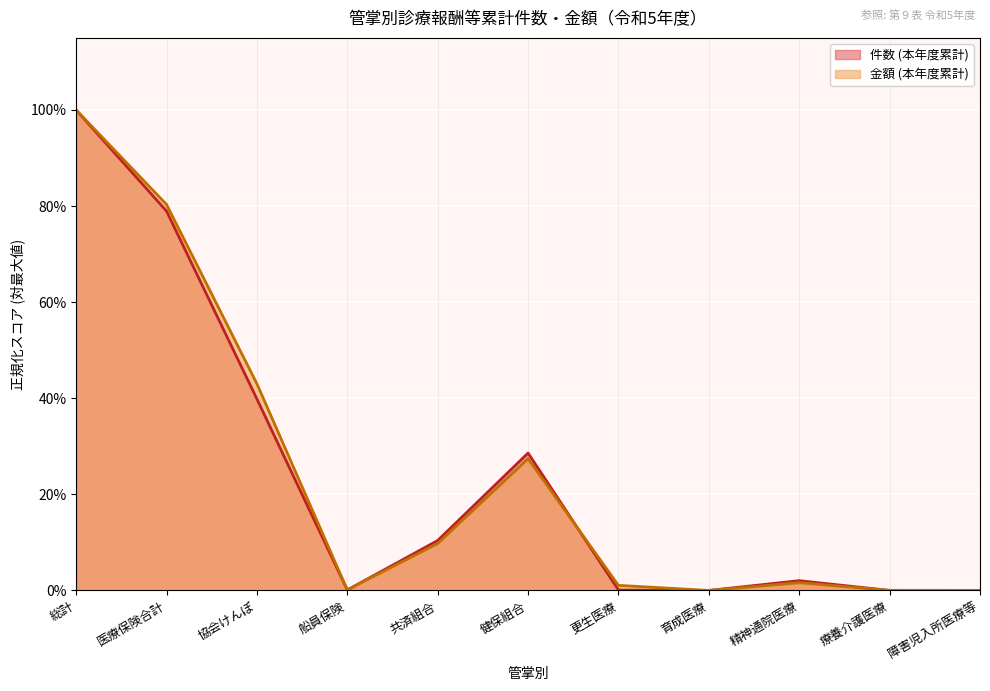

The 金額 (本年度累計) series shows 0.0 at 精神通院医療. True or false?

False